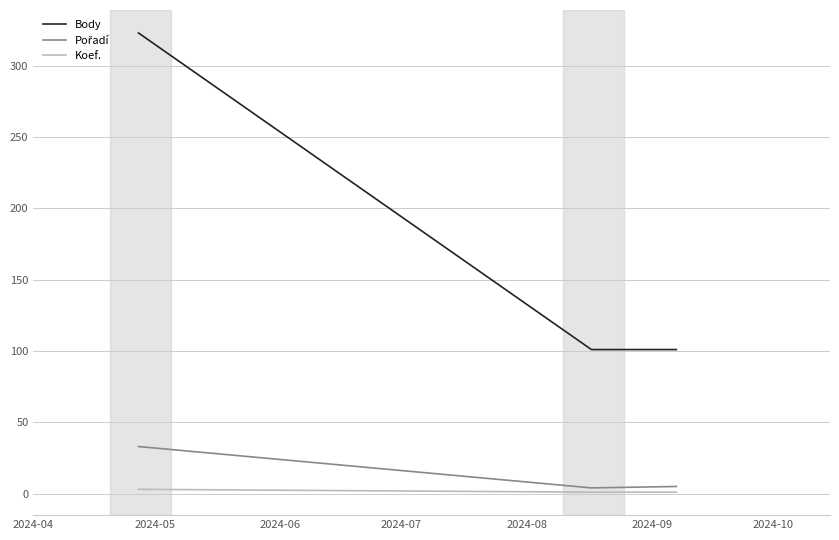

Does the chart display data point markers on the line(s)?

No